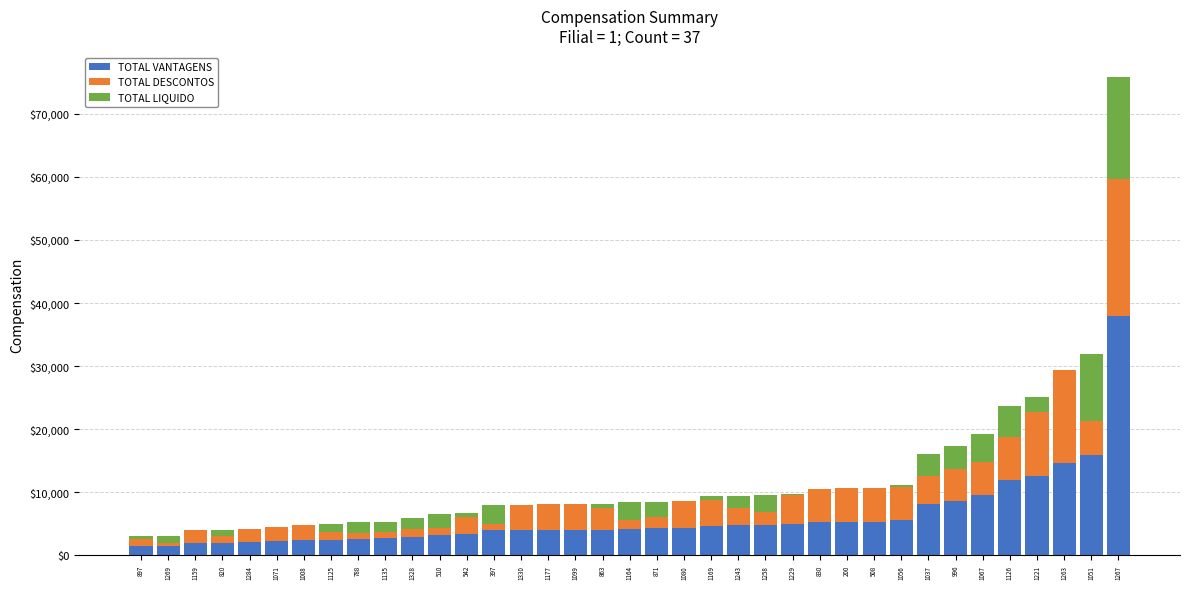

What is the highest value of the TOTAL VANTAGENS series?

37946.2